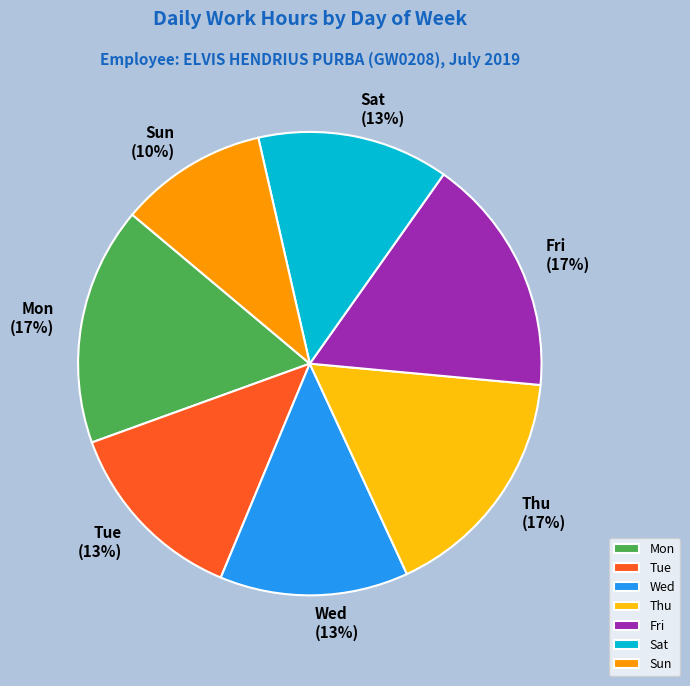

True or false: Fri accounts for 30% of the total.

False